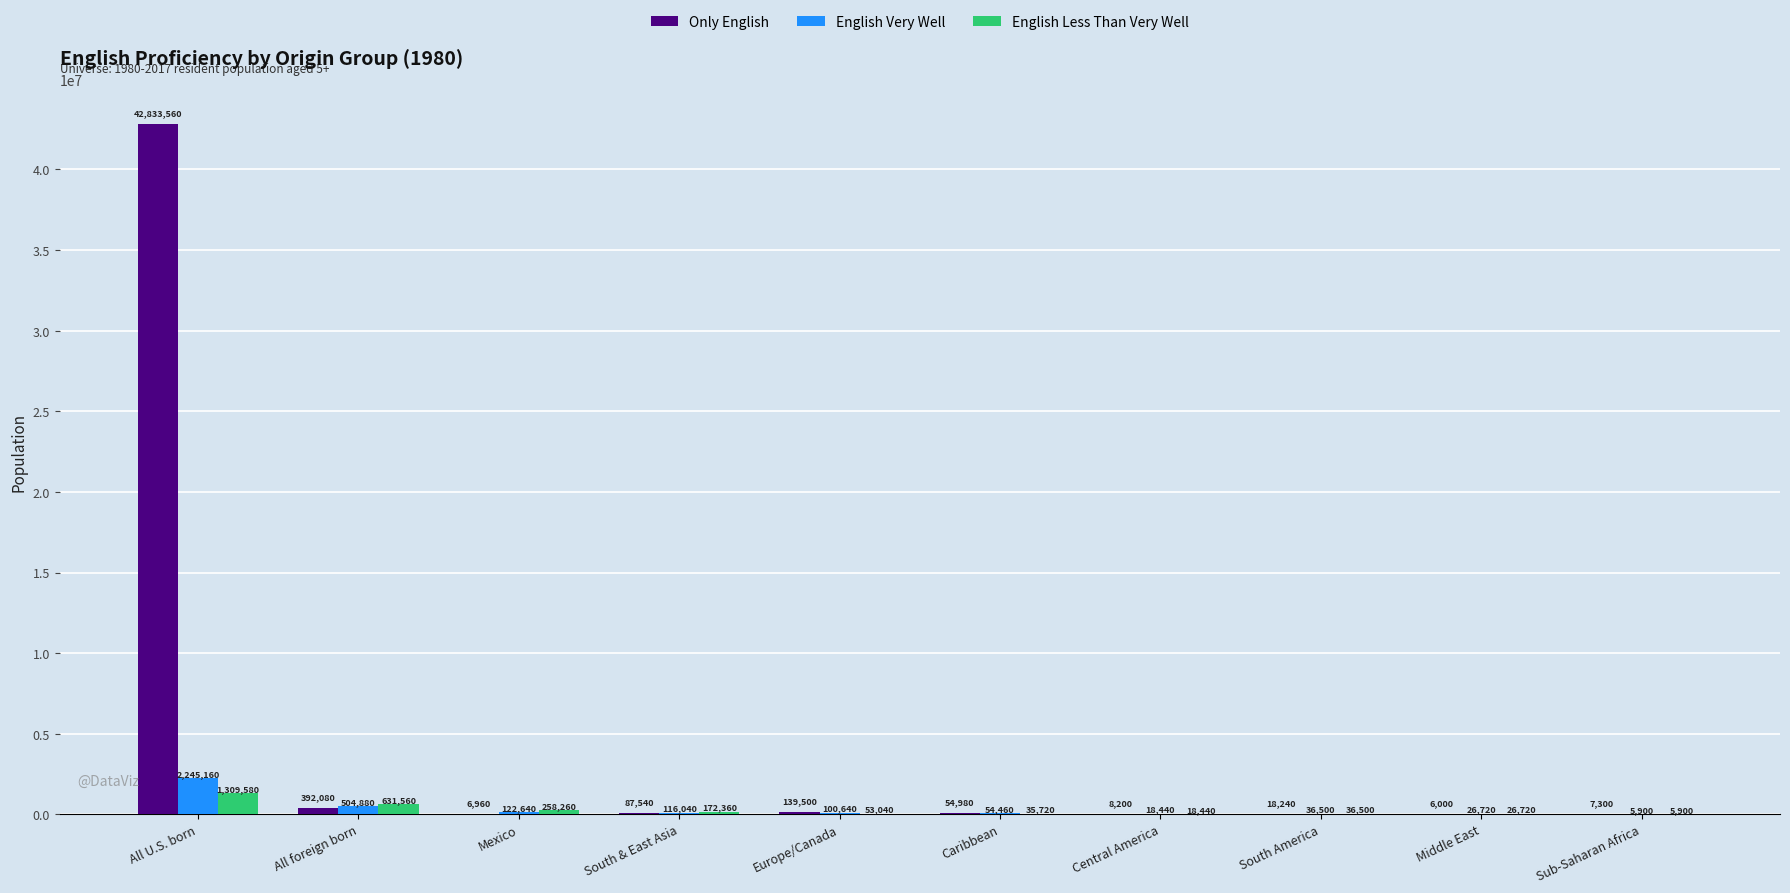

Reading left to right, what are all the values shown in this chart?

Only English: All U.S. born=42833560	All foreign born=392080	Mexico=6960	South & East Asia=87540	Europe/Canada=139500	Caribbean=54980	Central America=8200	South America=18240	Middle East=6000	Sub-Saharan Africa=7300
English Very Well: All U.S. born=2245160	All foreign born=504880	Mexico=122640	South & East Asia=116040	Europe/Canada=100640	Caribbean=54460	Central America=18440	South America=36500	Middle East=26720	Sub-Saharan Africa=5900
English Less Than Very Well: All U.S. born=1309580	All foreign born=631560	Mexico=258260	South & East Asia=172360	Europe/Canada=53040	Caribbean=35720	Central America=18440	South America=36500	Middle East=26720	Sub-Saharan Africa=5900